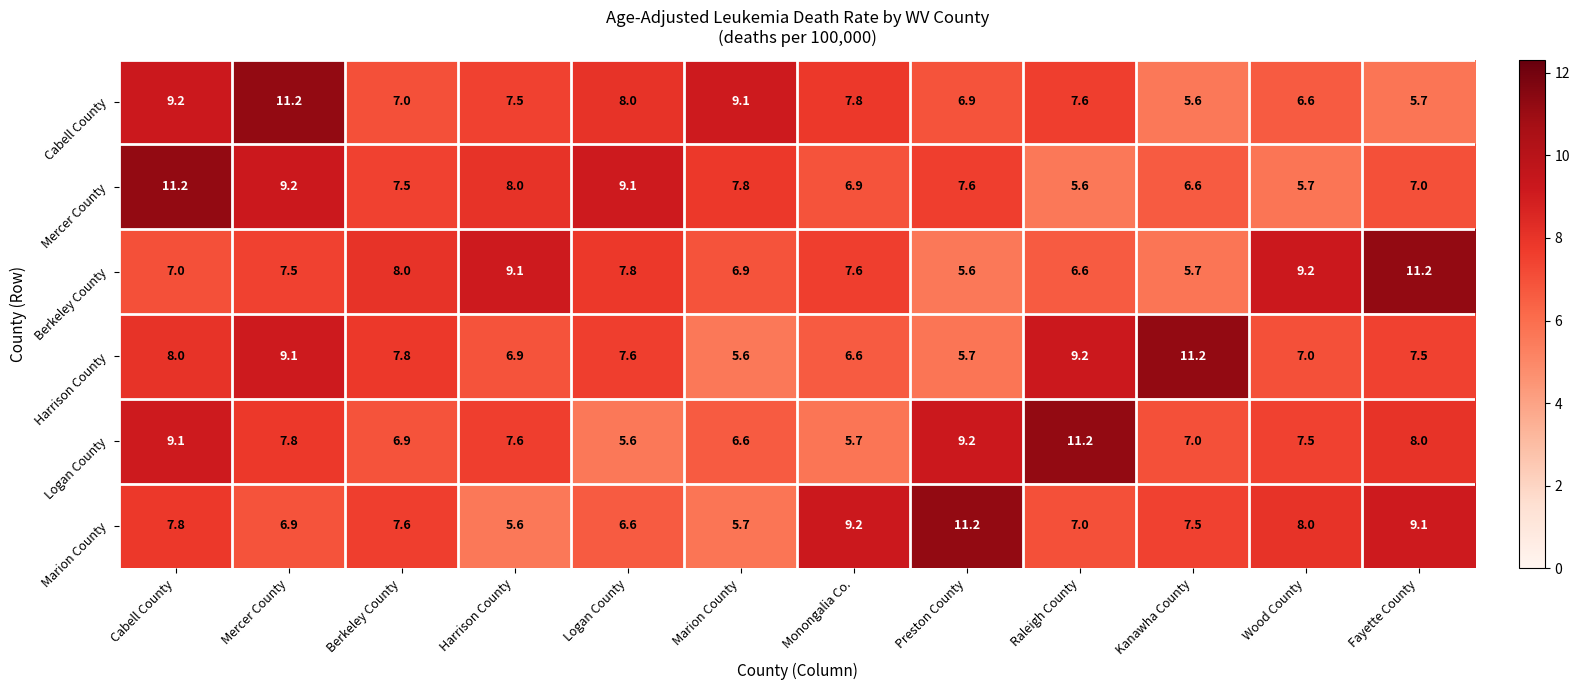

What is the total value across all series at Wood County?

44.0